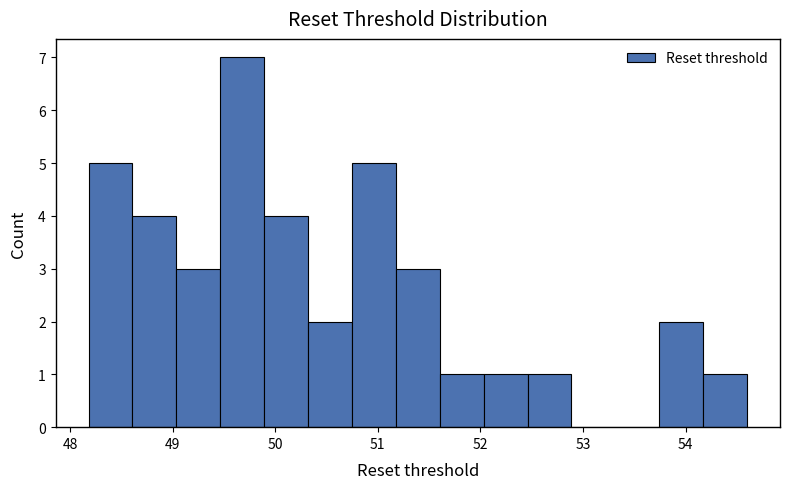

Reading left to right, list every bar in this chart as the range it spans on the x-axis followed by its height. Neither the bar edges nor the heights are printed on the chart, so give them approximately, as read against the axes.

48.2 to 48.6: 5
48.6 to 49.0: 4
49.0 to 49.5: 3
49.5 to 49.9: 7
49.9 to 50.3: 4
50.3 to 50.7: 2
50.7 to 51.2: 5
51.2 to 51.6: 3
51.6 to 52.0: 1
52.0 to 52.5: 1
52.5 to 52.9: 1
52.9 to 53.3: 0
53.3 to 53.7: 0
53.7 to 54.2: 2
54.2 to 54.6: 1